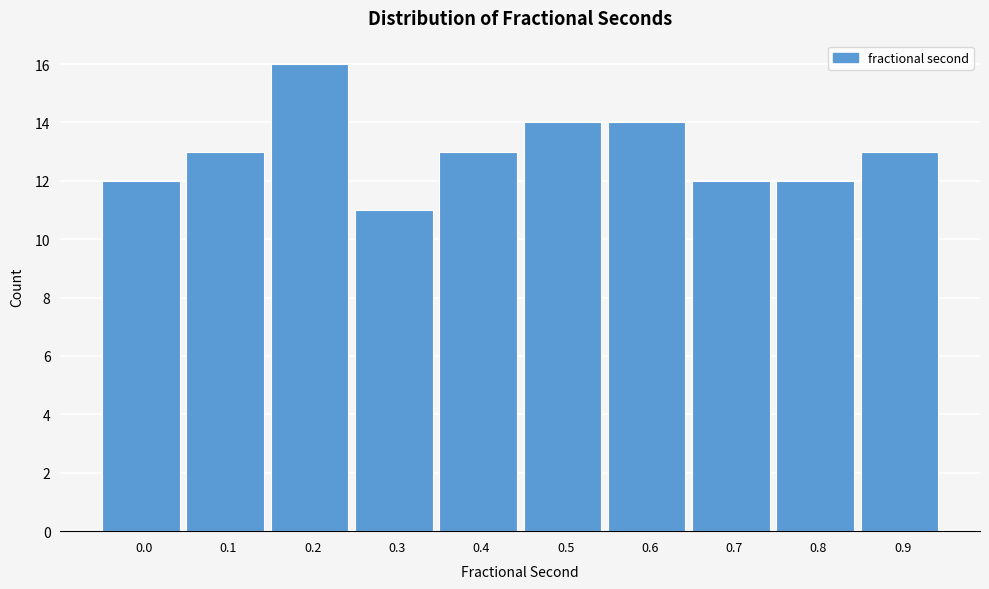

Reading left to right, transcribe all the data shown in this chart.

12	13	16	11	13	14	14	12	12	13